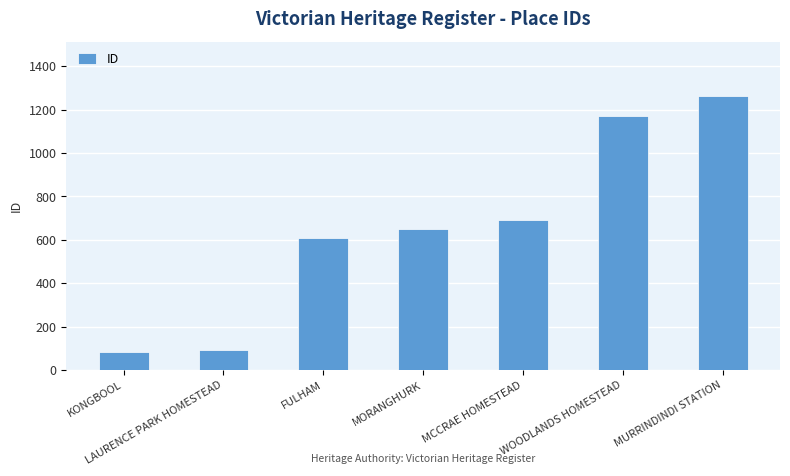

What is the change in value from FULHAM to MURRINDINDI STATION?

+652